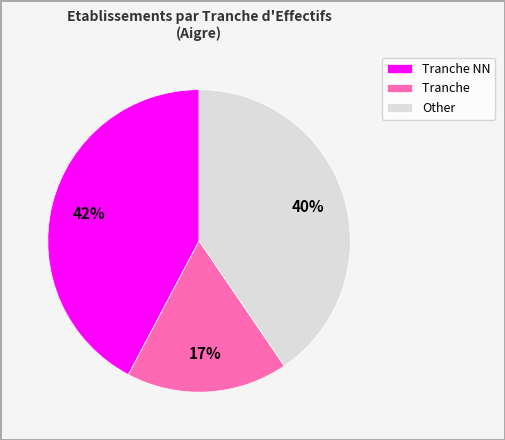

True or false: Tranche NN accounts for 32% of the total.

False